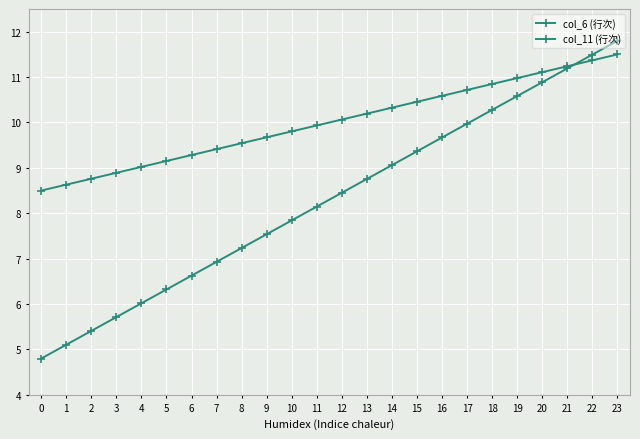

At which label is col_6 (行次) closest to 10?

11